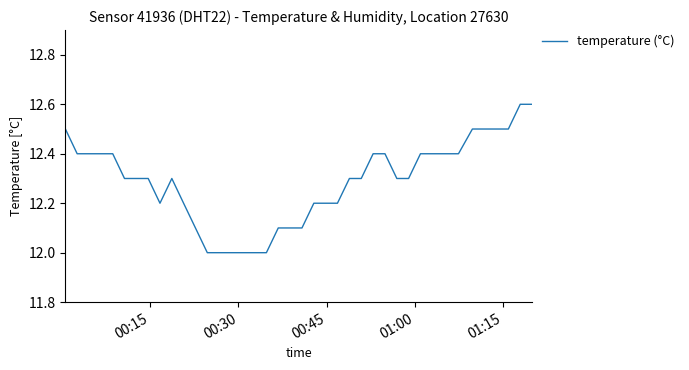

What is the greatest value displayed?

12.6